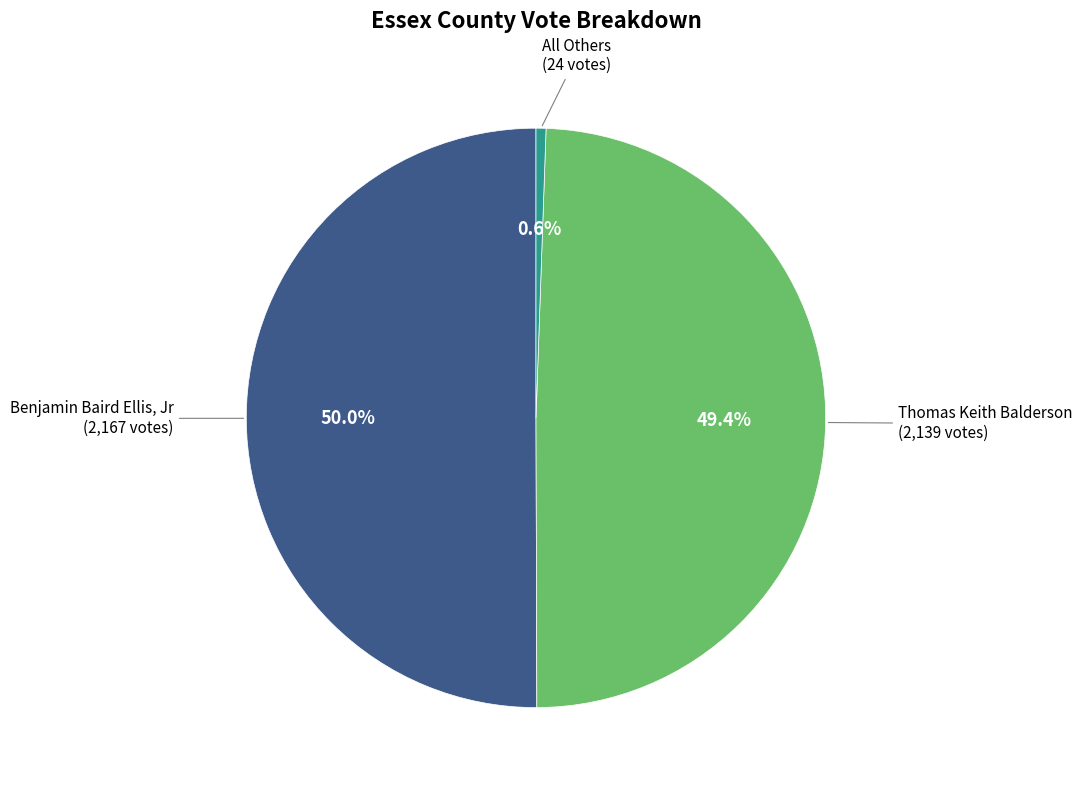

To the nearest percent, what percentage of the pie is Benjamin Baird Ellis, Jr?

50%